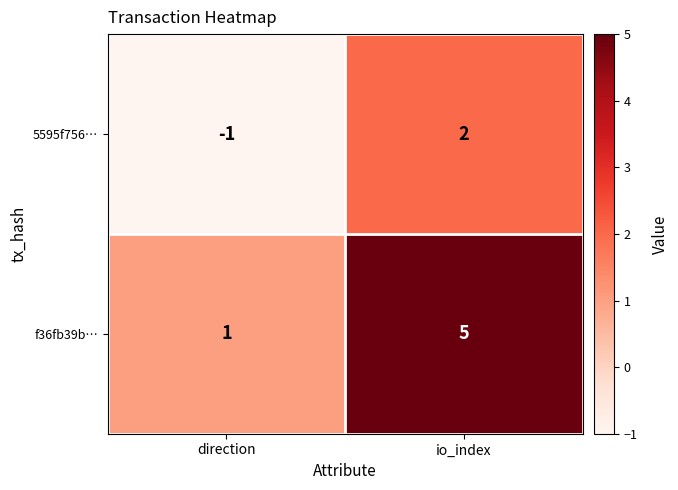

At how many categories does at least one series exceed 0?

2